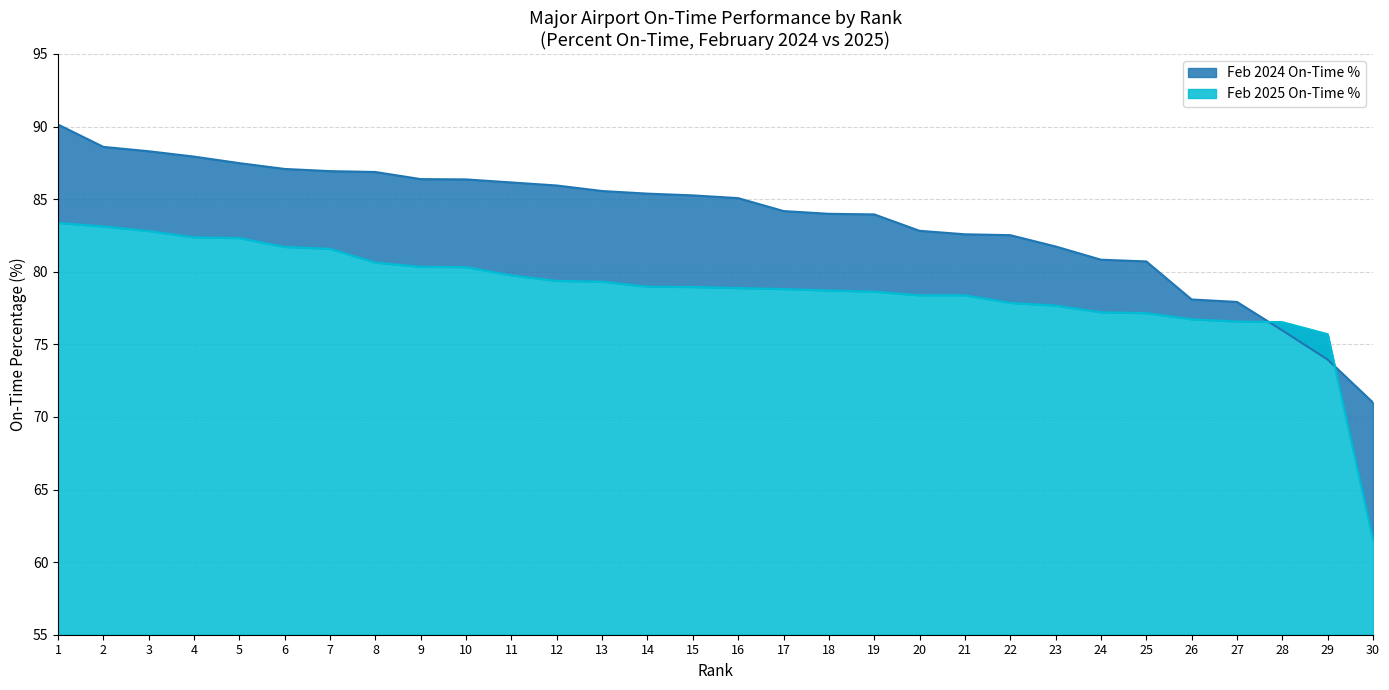

Which series has the largest total across all categories?

Feb 2024 On-Time %